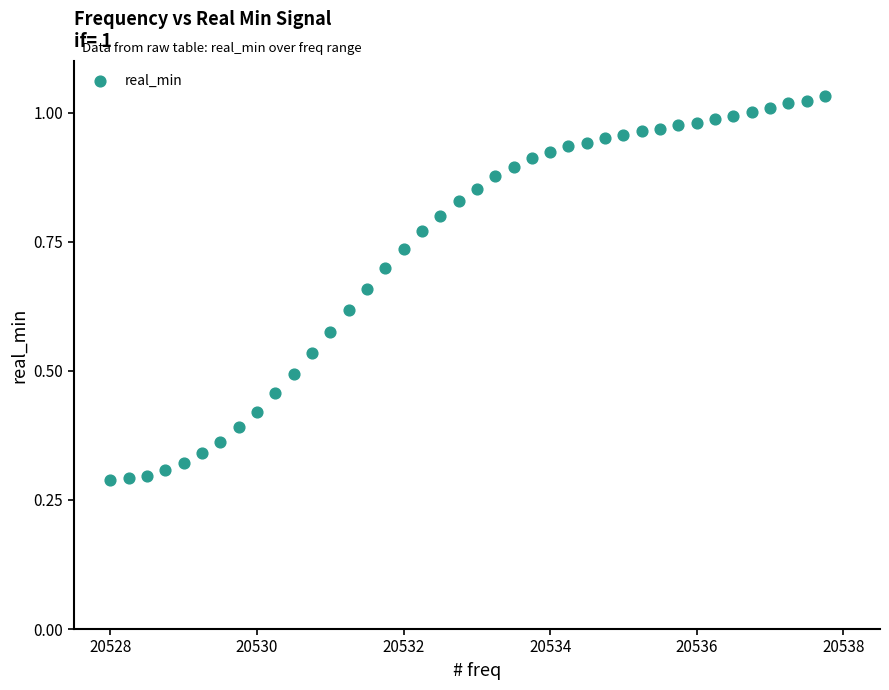

What is the range of X values (max minus min)?

9.8